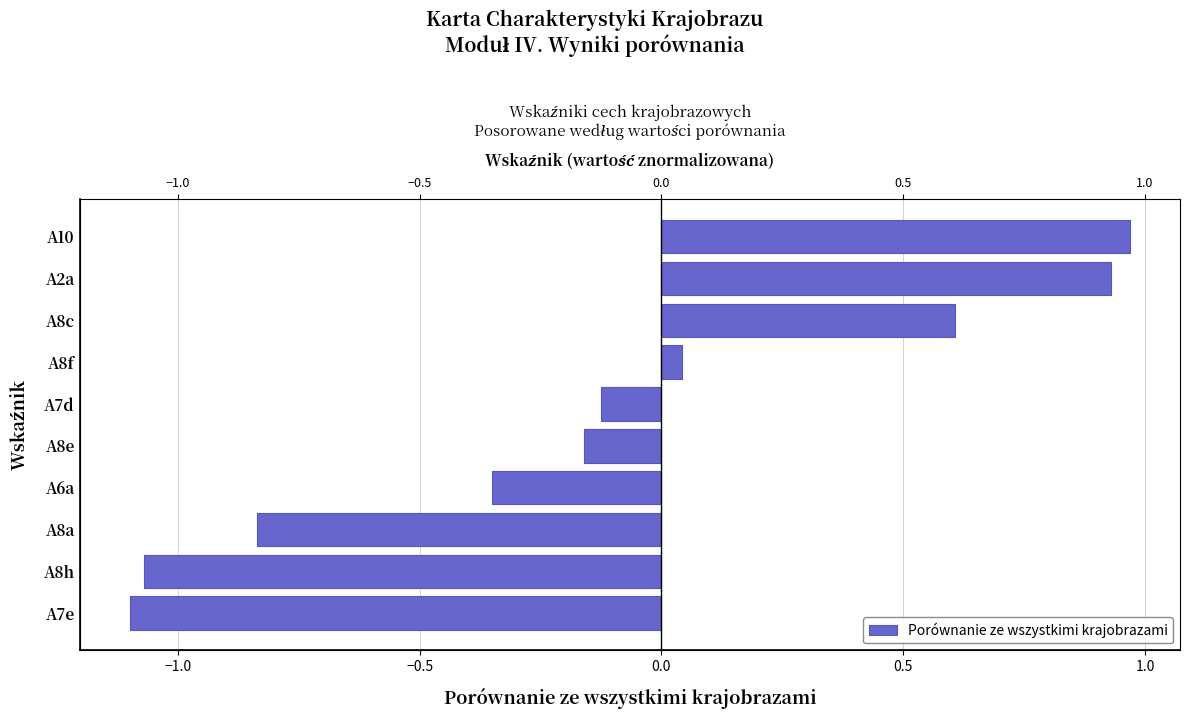

How many data points are less than 0?

6